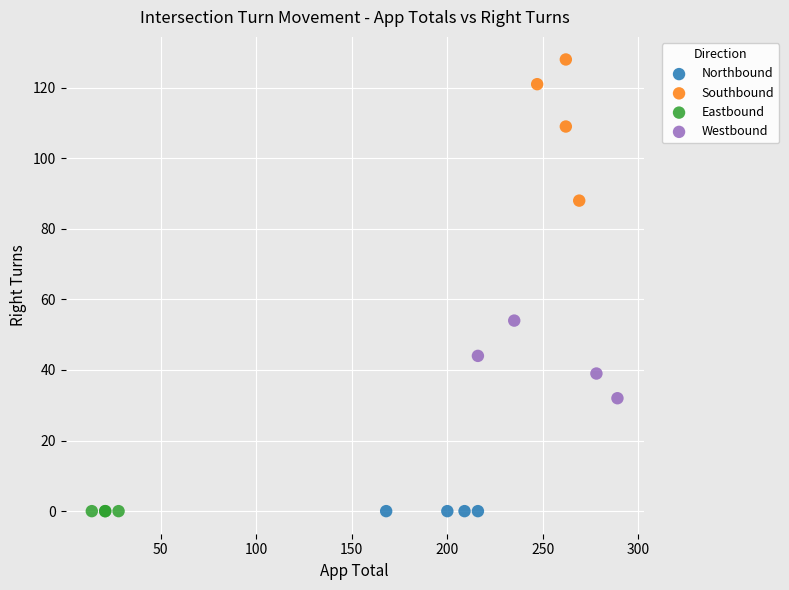

Which series contains the highest Y value?

Southbound